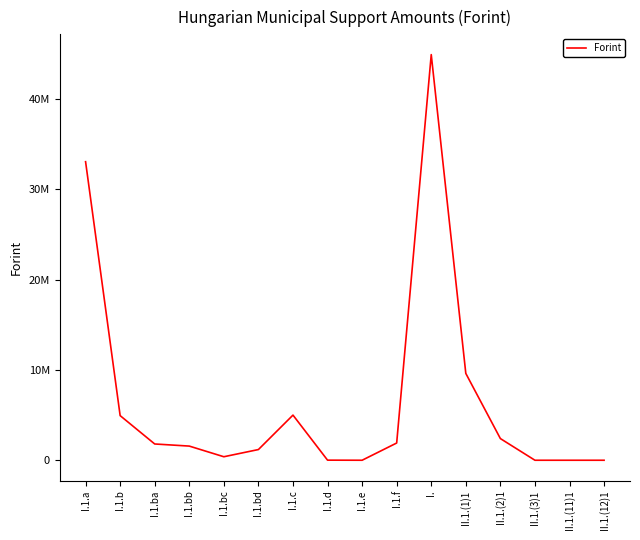

Is this an area chart (filled region under the line)?

No